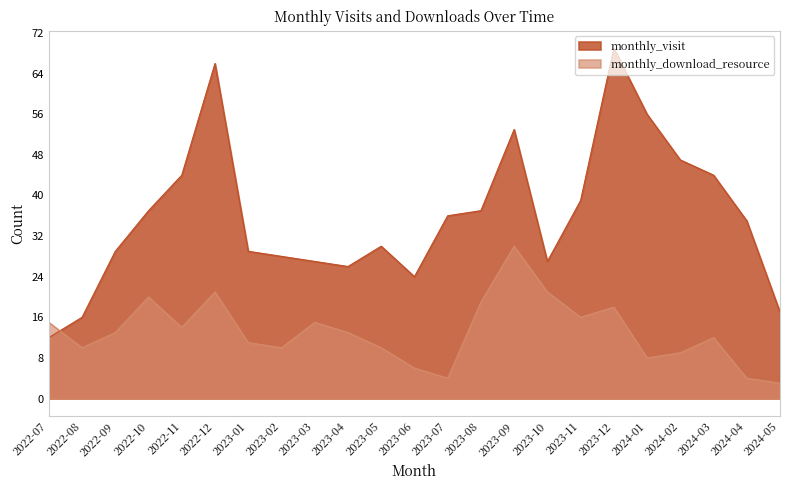

How many times do monthly_download_resource and monthly_visit cross each other?

1